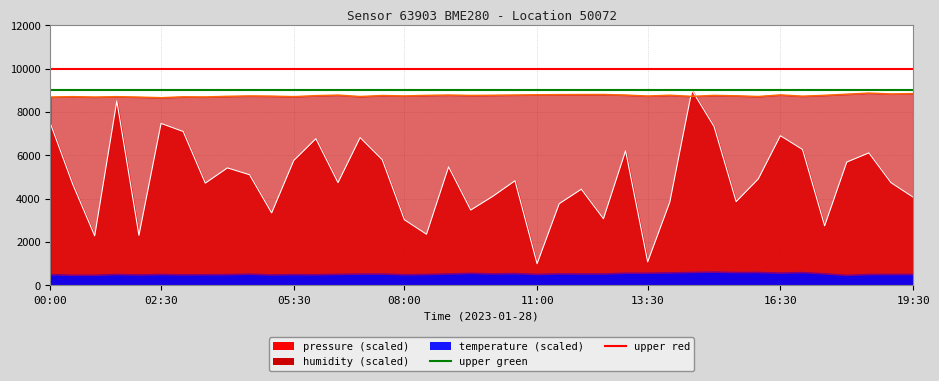

At 01:30, list the series in order from smallest to largest.

temperature, pressure, humidity